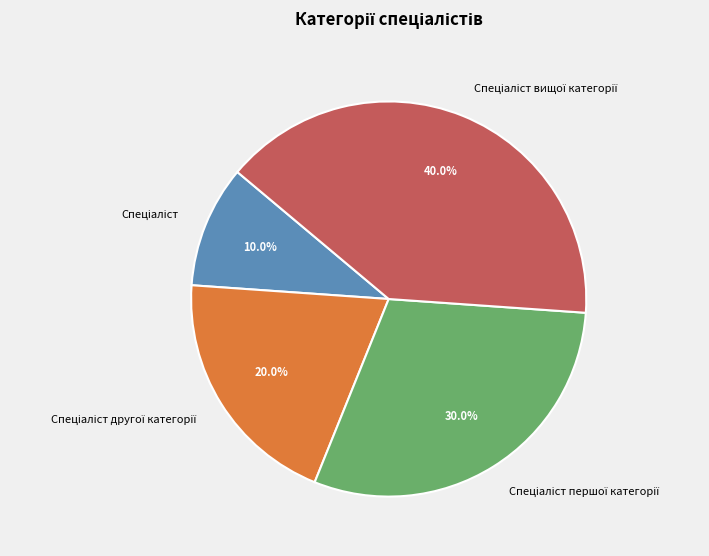

How many slices are in this pie chart?

4